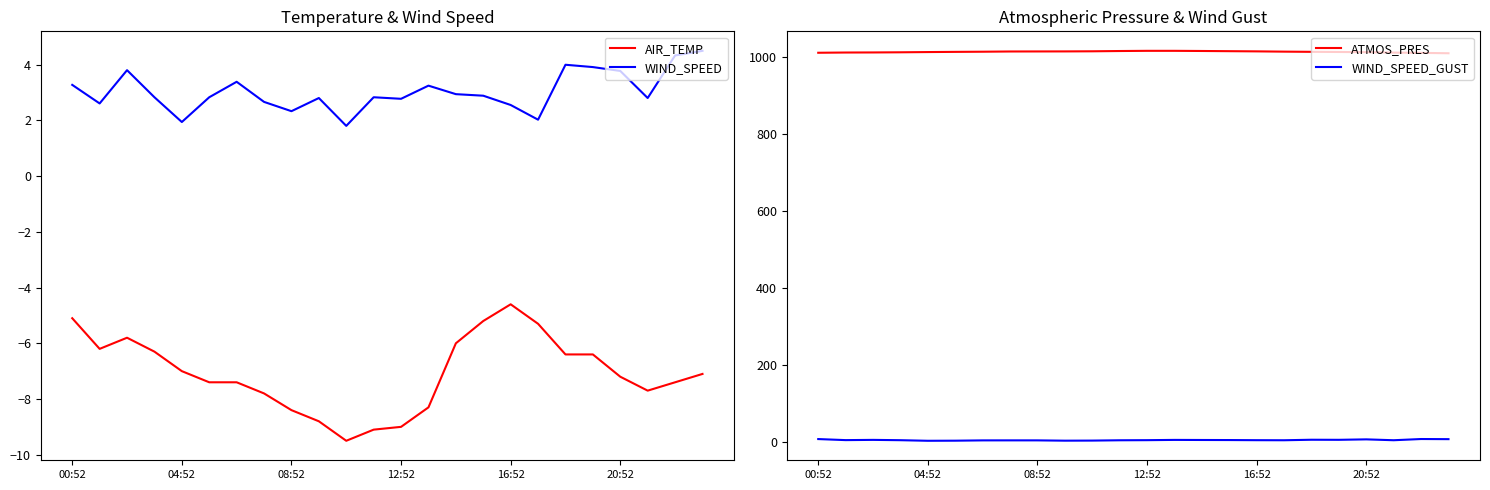

True or false: AIR_TEMP and WIND_SPEED cross at least once.

False